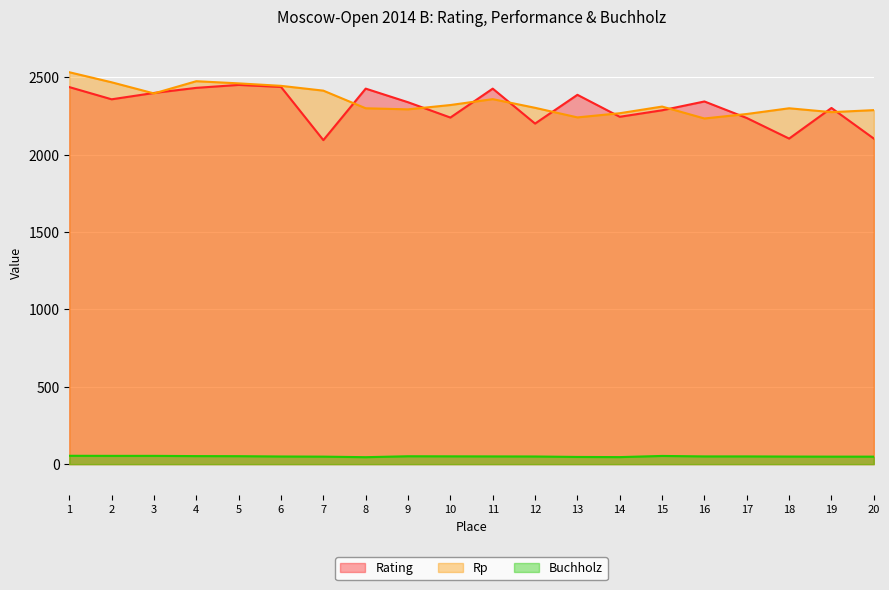

The Buchholz series shows 86.8 at 7. True or false?

False